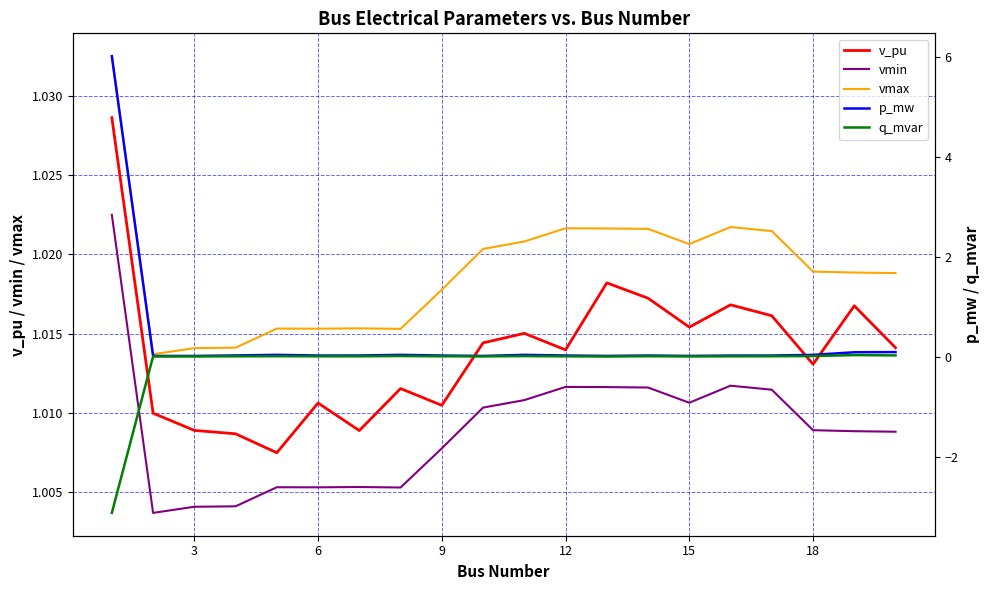

True or false: v_pu and vmin cross at least once.

False